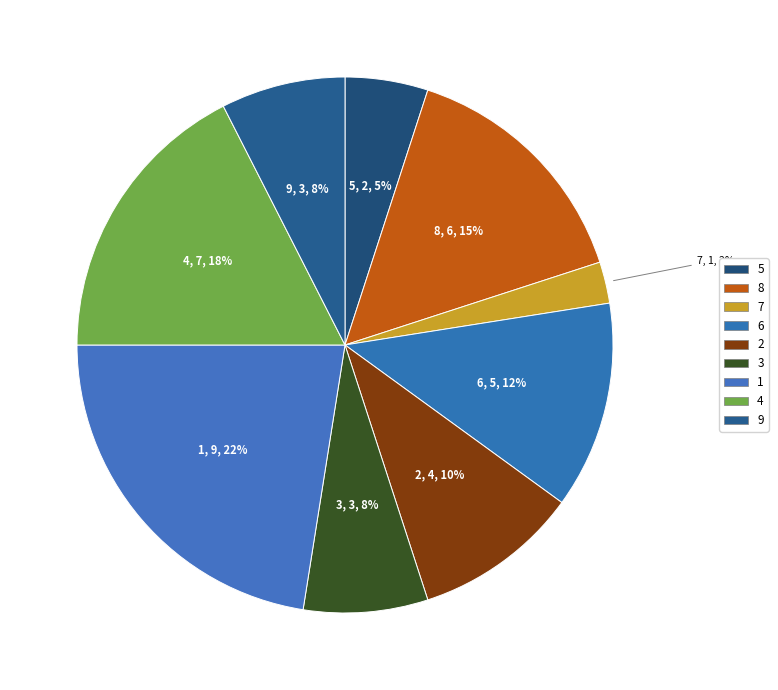

True or false: 3 accounts for 2% of the total.

False